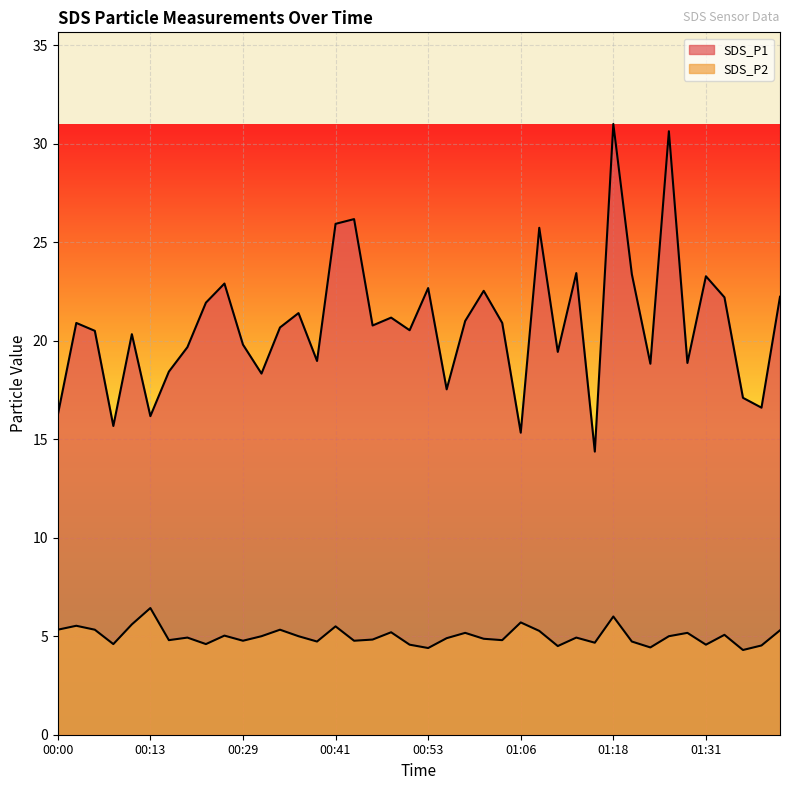

What position from the left is 00:13?

6